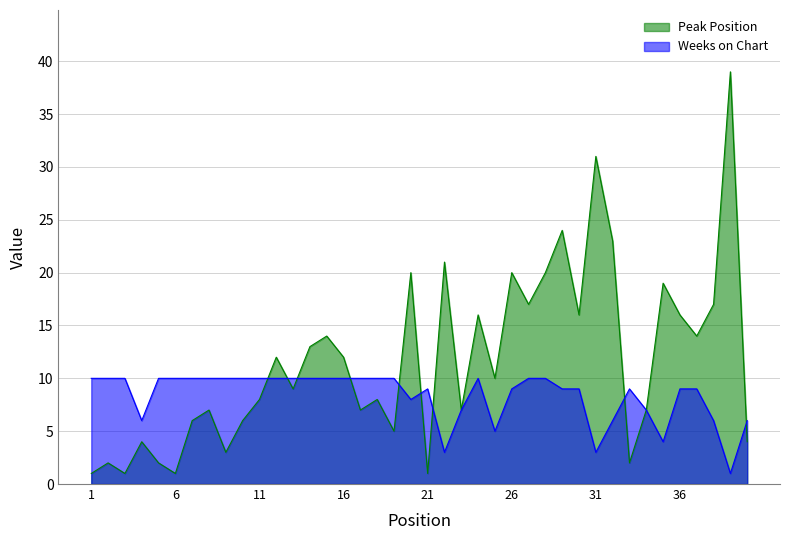

Reading right to left, list all the values displayed in this chart.

Peak Position: 40=4	39=39	38=17	37=14	36=16	35=19	34=7	33=2	32=23	31=31	30=16	29=24	28=20	27=17	26=20	25=10	24=16	23=7	22=21	21=1	20=20	19=5	18=8	17=7	16=12	15=14	14=13	13=9	12=12	11=8	10=6	9=3	8=7	7=6	6=1	5=2	4=4	3=1	2=2	1=1
Weeks on Chart: 40=6	39=1	38=6	37=9	36=9	35=4	34=7	33=9	32=6	31=3	30=9	29=9	28=10	27=10	26=9	25=5	24=10	23=7	22=3	21=9	20=8	19=10	18=10	17=10	16=10	15=10	14=10	13=10	12=10	11=10	10=10	9=10	8=10	7=10	6=10	5=10	4=6	3=10	2=10	1=10